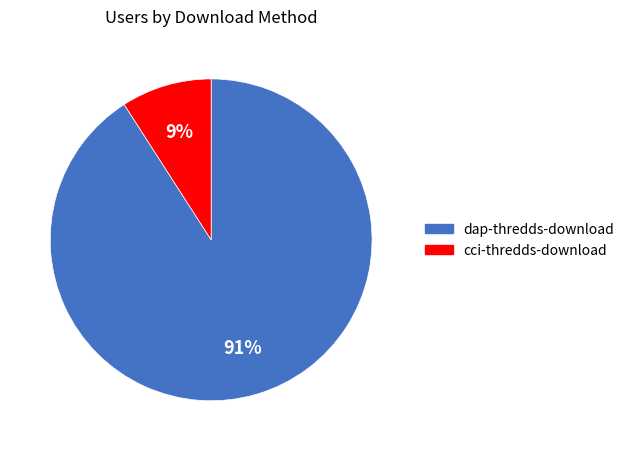

Combined, do dap-thredds-download and cci-thredds-download account for over 50%?

Yes